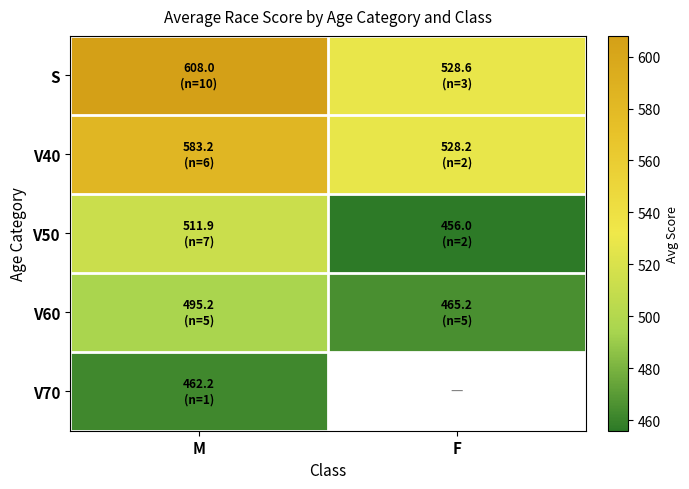

What is the minimum value for V60?

465.2